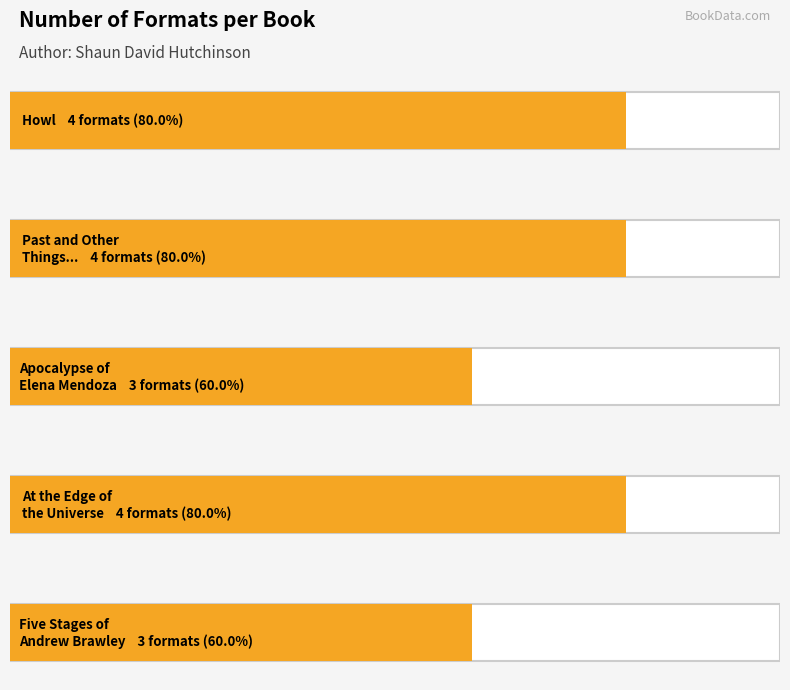

Reading right to left, what are all the values shown in this chart?

Five Stages of Andrew Brawley=3	At the Edge of the Universe=4	Apocalypse of Elena Mendoza=3	Past and Other Things That Should Stay ...=4	Howl=4